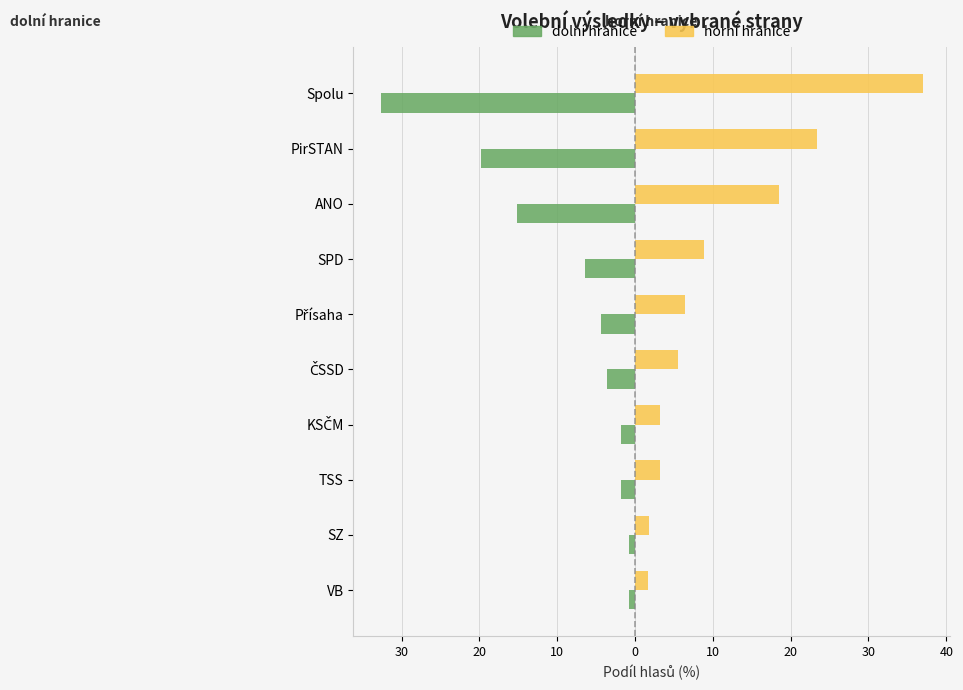

What are all the series names shown in the legend?

dolní hranice, horní hranice